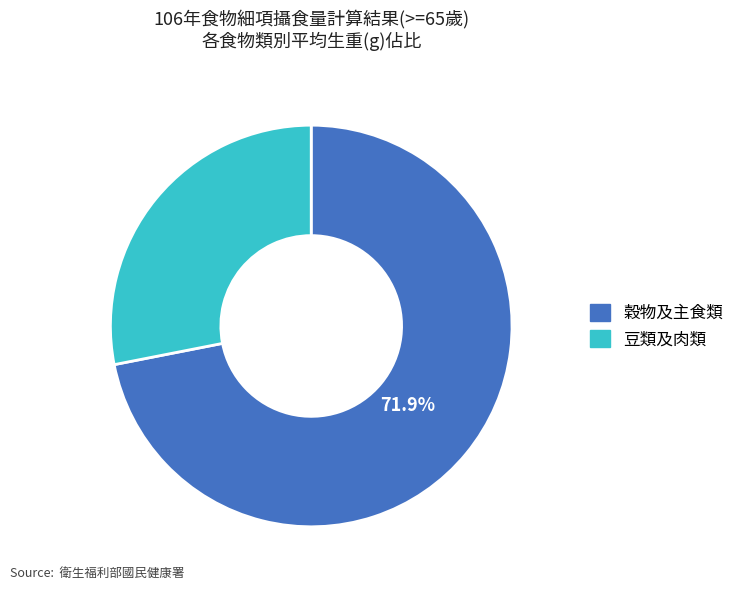

Is there any slice that represents more than half of the pie?

Yes